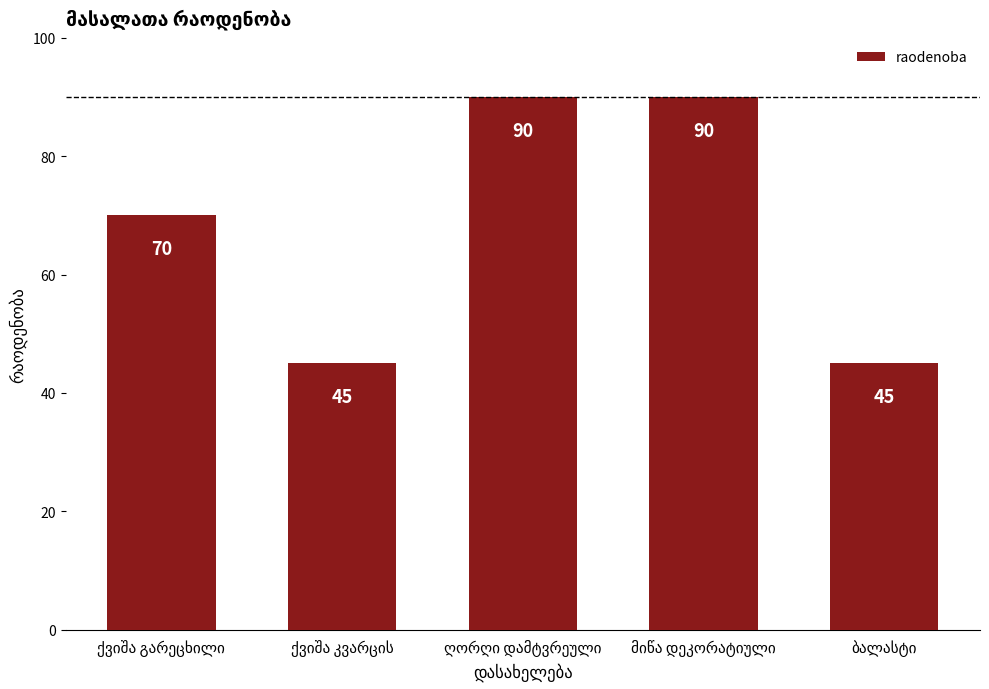

What is the value of the 5th bar from the left?

45